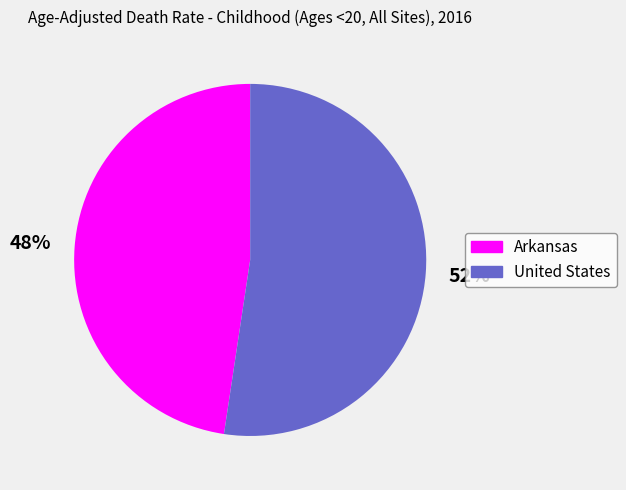

Rank the categories by value from lowest to highest.

Arkansas, United States